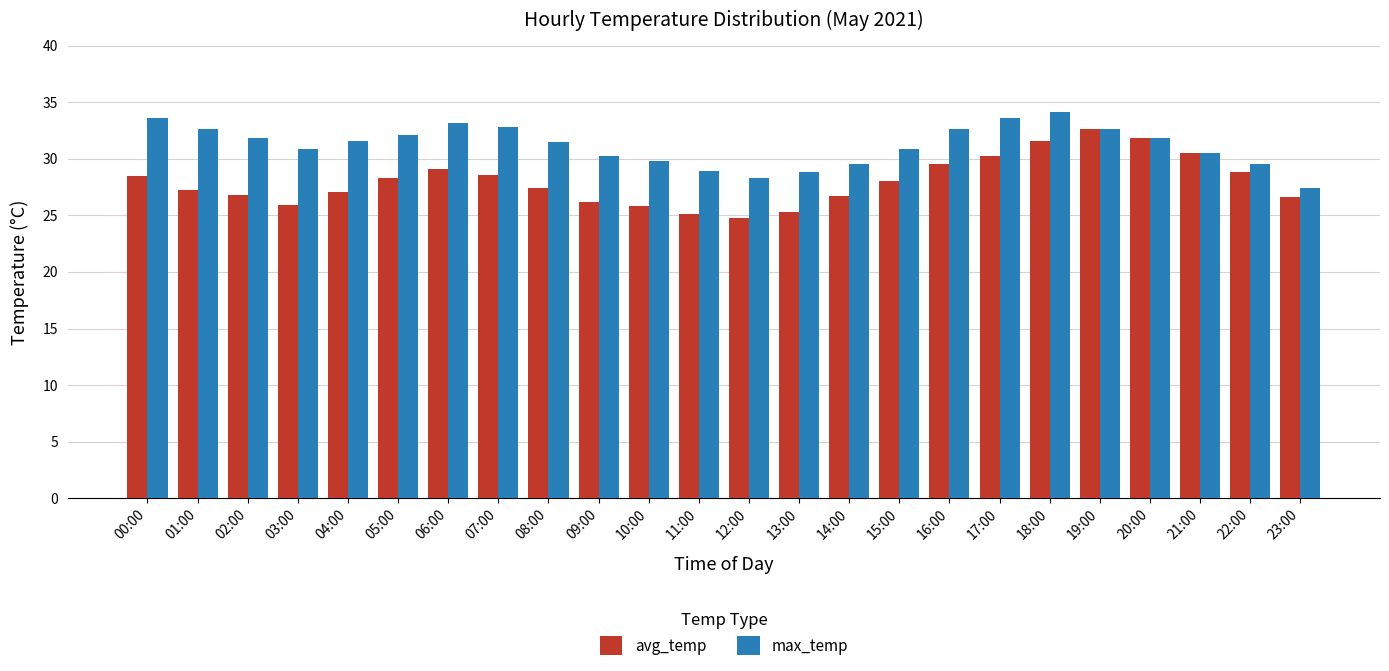

What is the total value across all series at 04:00?

58.7